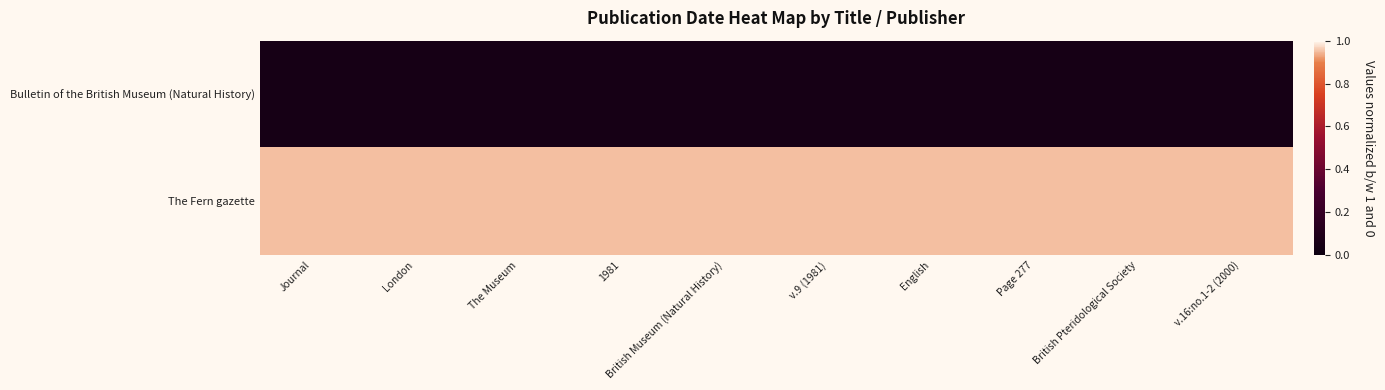

Which series changed the most between British Museum (Natural History) and English?

Bulletin of the British Museum (Natural History)